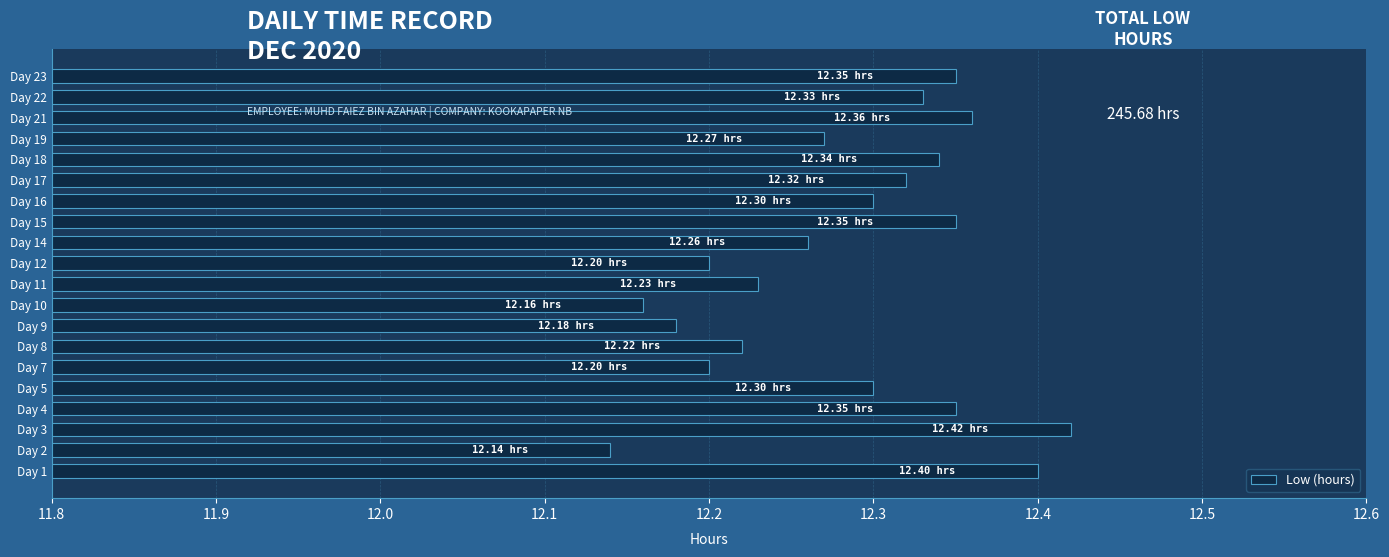

What is the difference between the maximum and second lowest values?

0.3